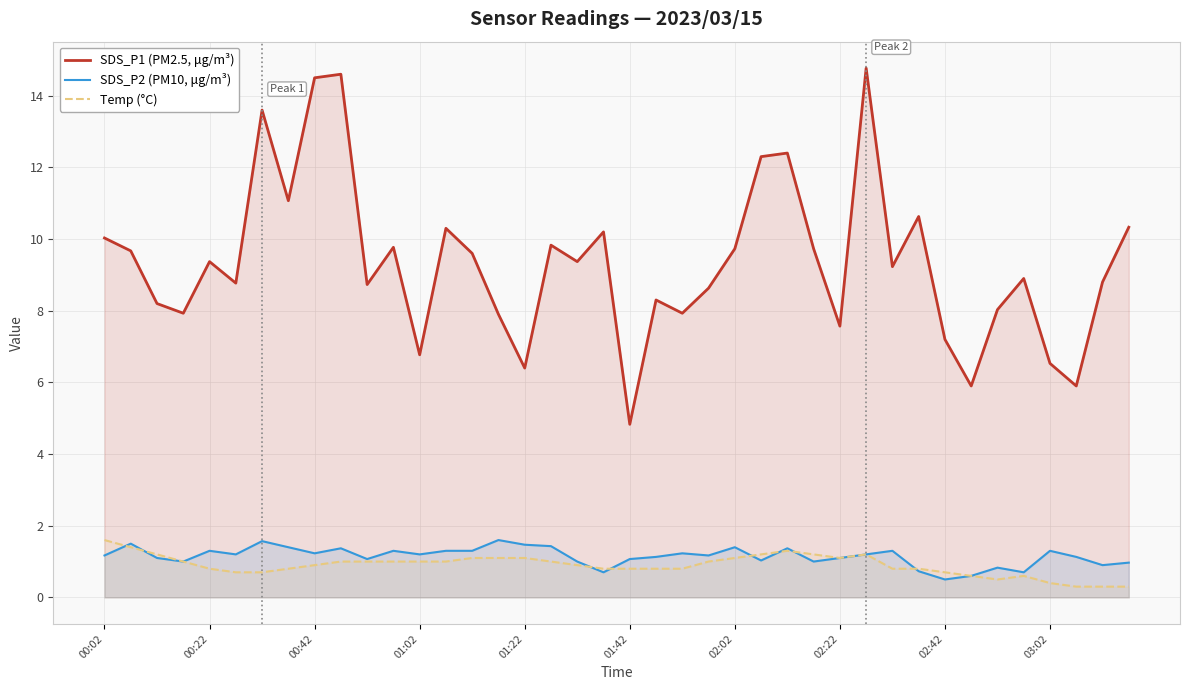

How many interior local valleys does the SDS_P1 (PM2.5, μg/m³) series have?

13